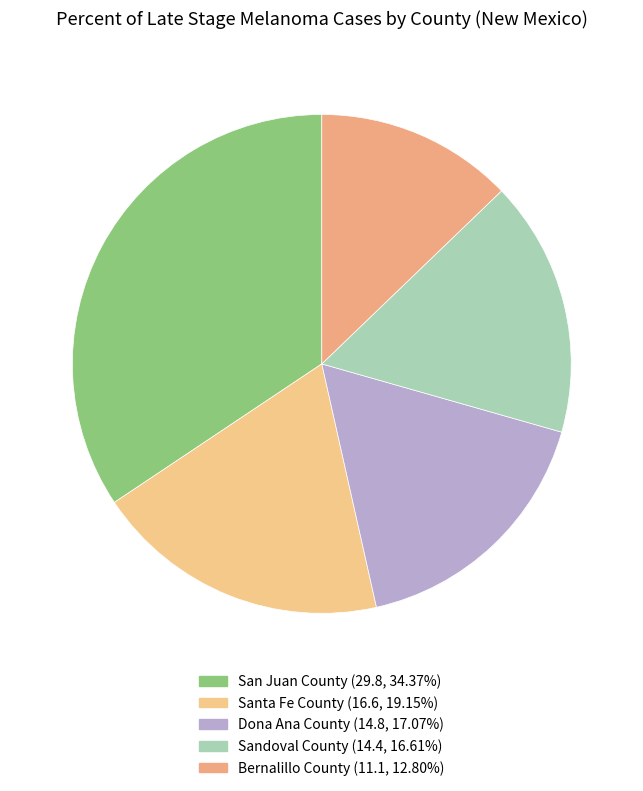

What is the ratio of the value at Sandoval County to the value at San Juan County?

0.5